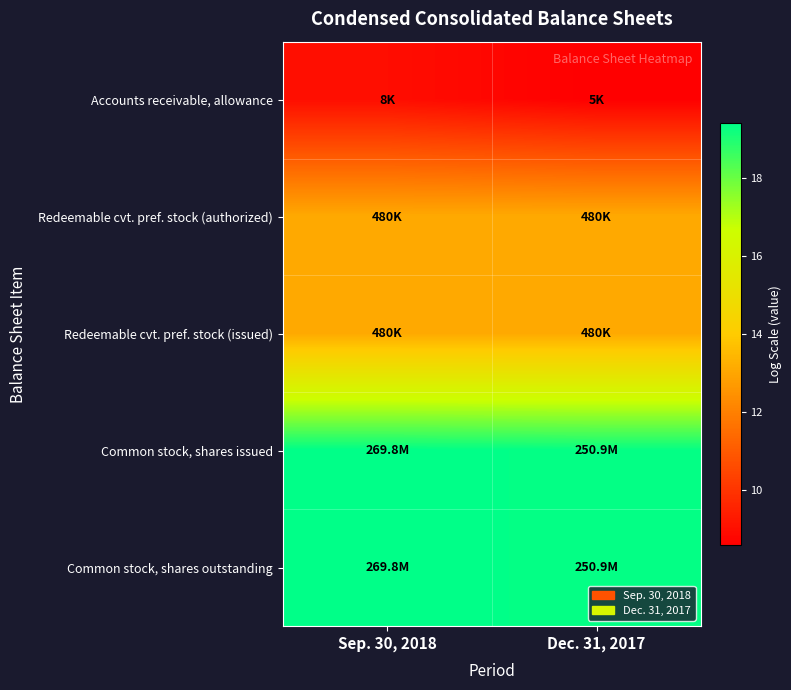

Reading right to left, list all the values displayed in this chart.

Accounts receivable, allowance: Dec. 31, 2017=8.6	Sep. 30, 2018=9.0
Redeemable cvt. pref. stock (authorized): Dec. 31, 2017=13.1	Sep. 30, 2018=13.1
Redeemable cvt. pref. stock (issued): Dec. 31, 2017=13.1	Sep. 30, 2018=13.1
Common stock, shares issued: Dec. 31, 2017=19.3	Sep. 30, 2018=19.4
Common stock, shares outstanding: Dec. 31, 2017=19.3	Sep. 30, 2018=19.4